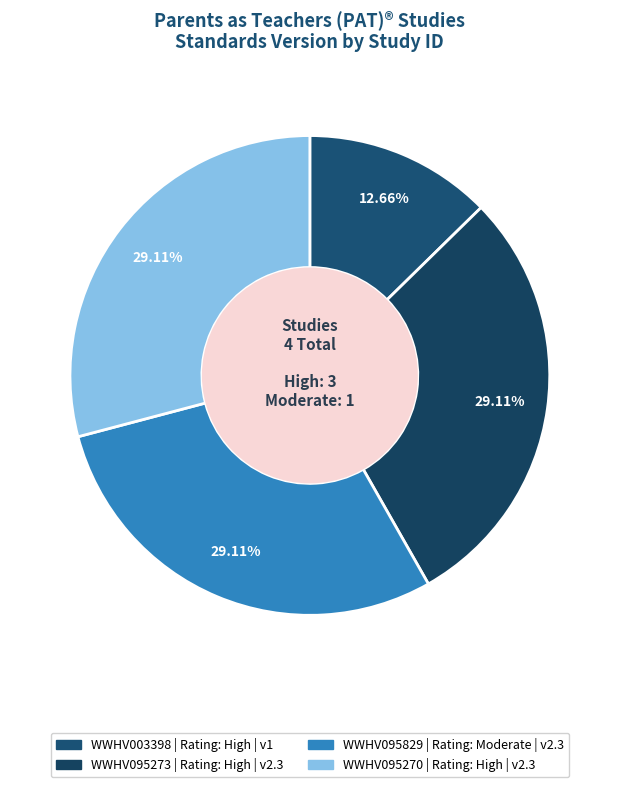

Rank the categories by value from highest to lowest.

WWHV095273, WWHV095829, WWHV095270, WWHV003398